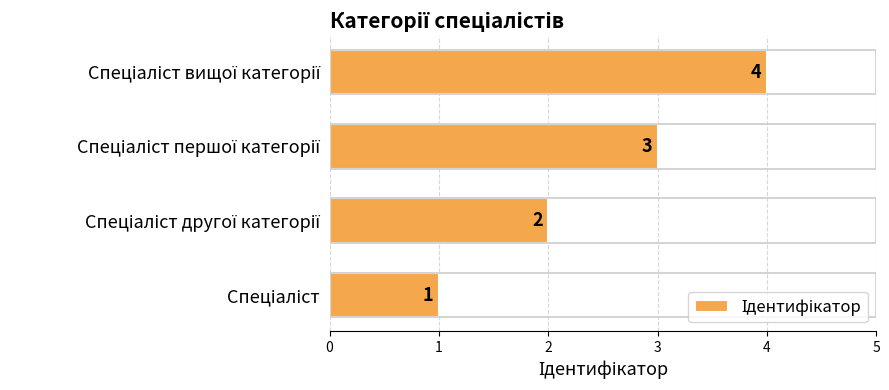

Count the values in the range 2 to 4.

3